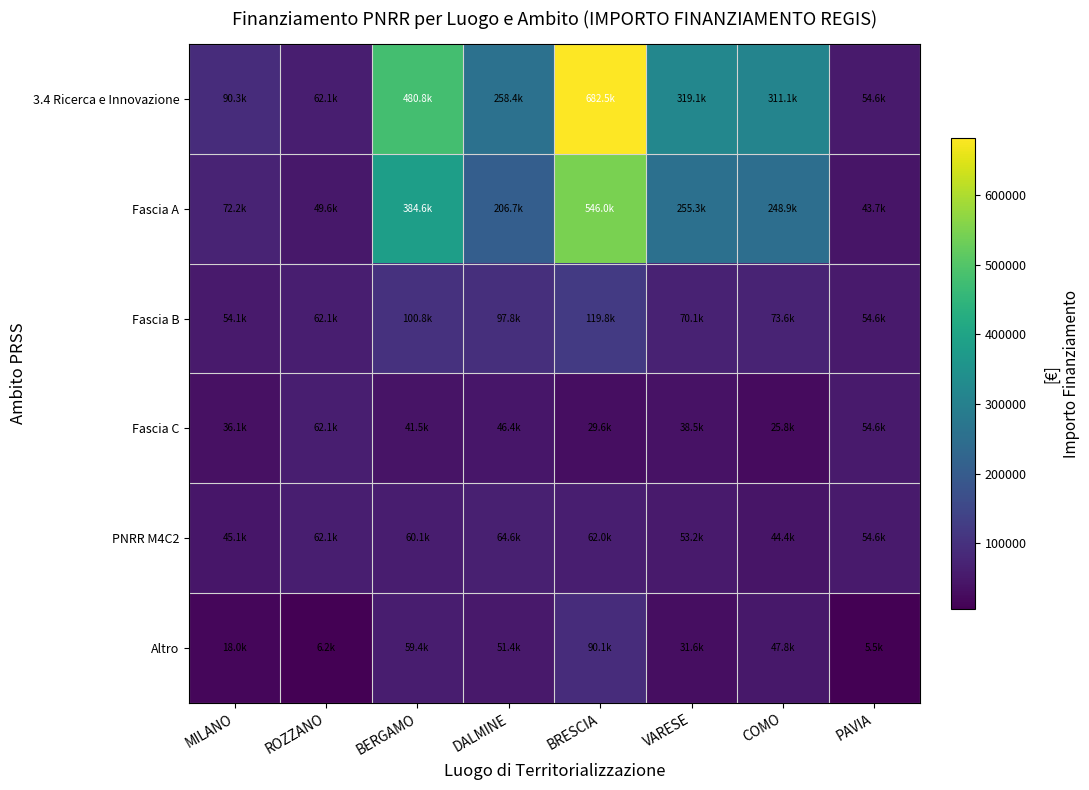

List the series in order of their peak value, highest first.

3.4 Ricerca e Innovazione, Fascia A, Fascia B, Altro, PNRR M4C2, Fascia C